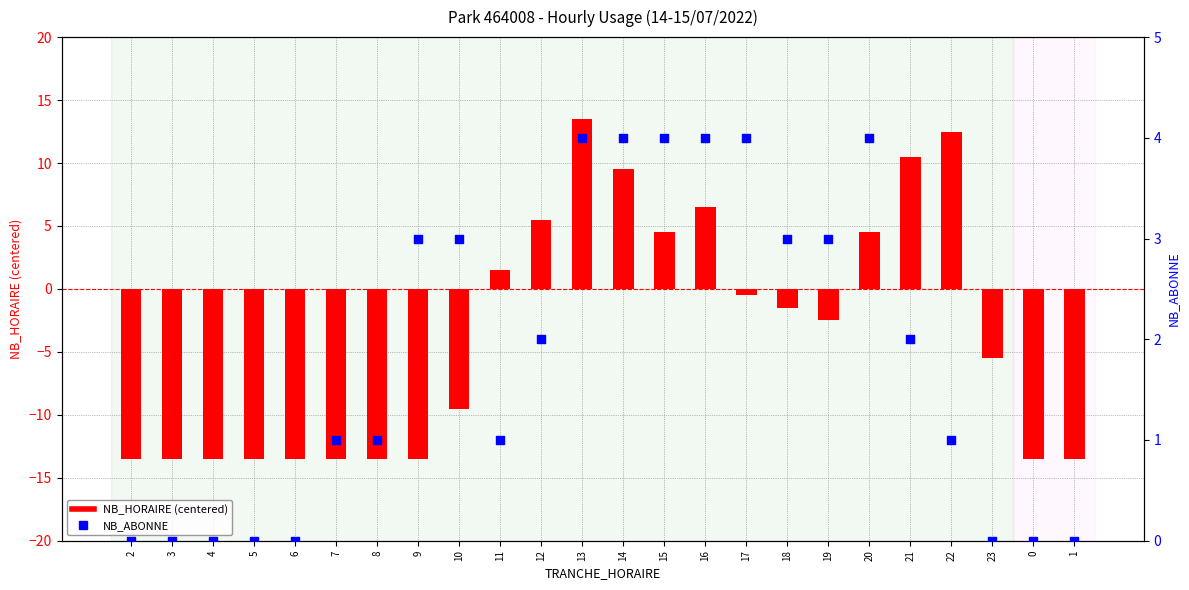

What is the total value across all series at 10?

-6.5